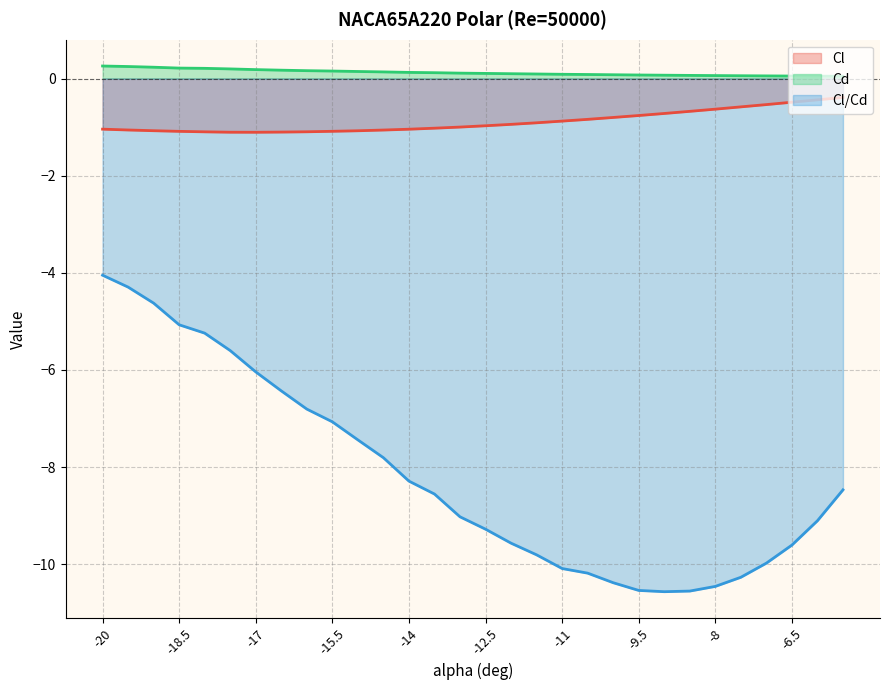

The value of Cd at -16 is 0.2. True or false?

False